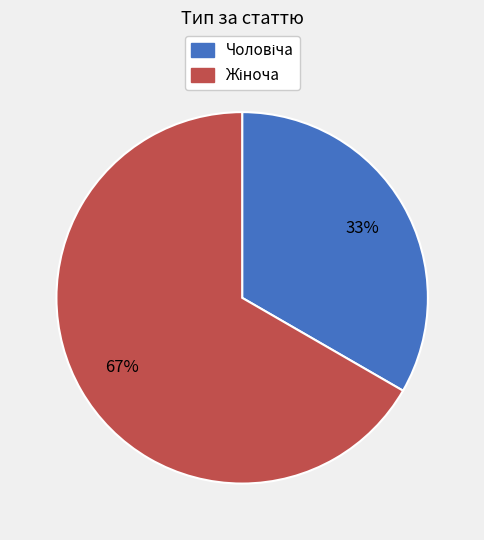

To the nearest percent, what is the average slice percentage?

50%